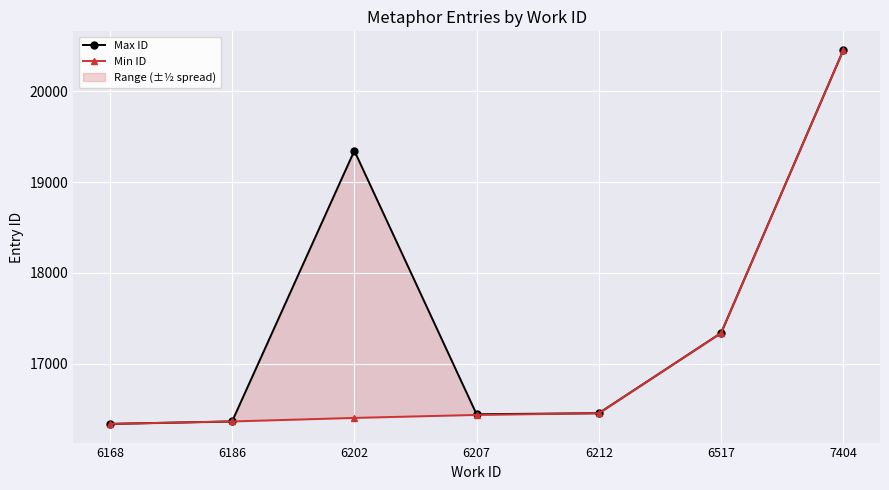

List the series in order of their peak value, highest first.

Max ID, Min ID